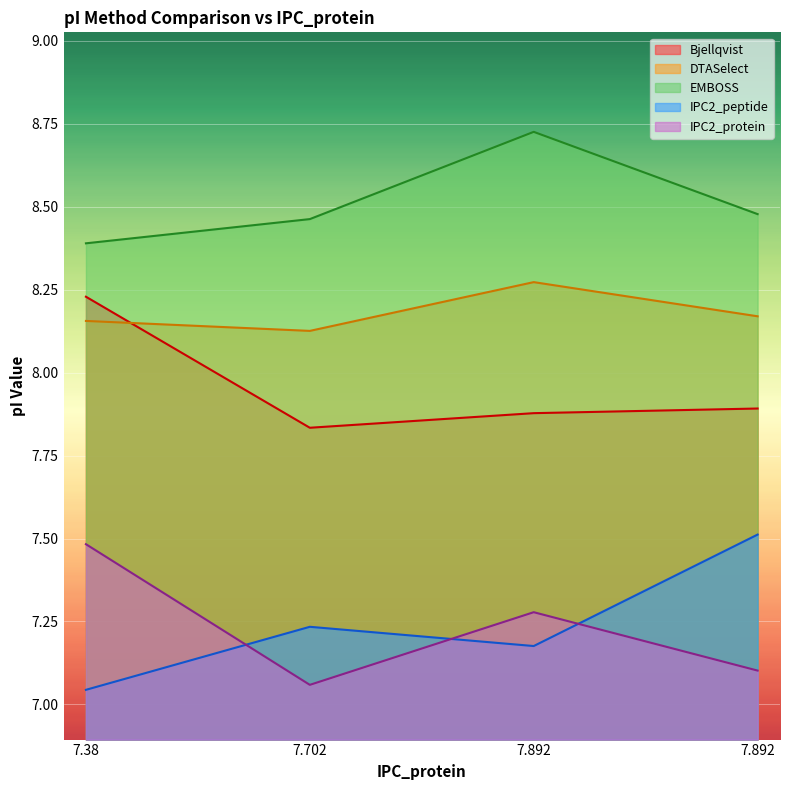

What is the difference between the highest and lowest values at 7.892?

1.6